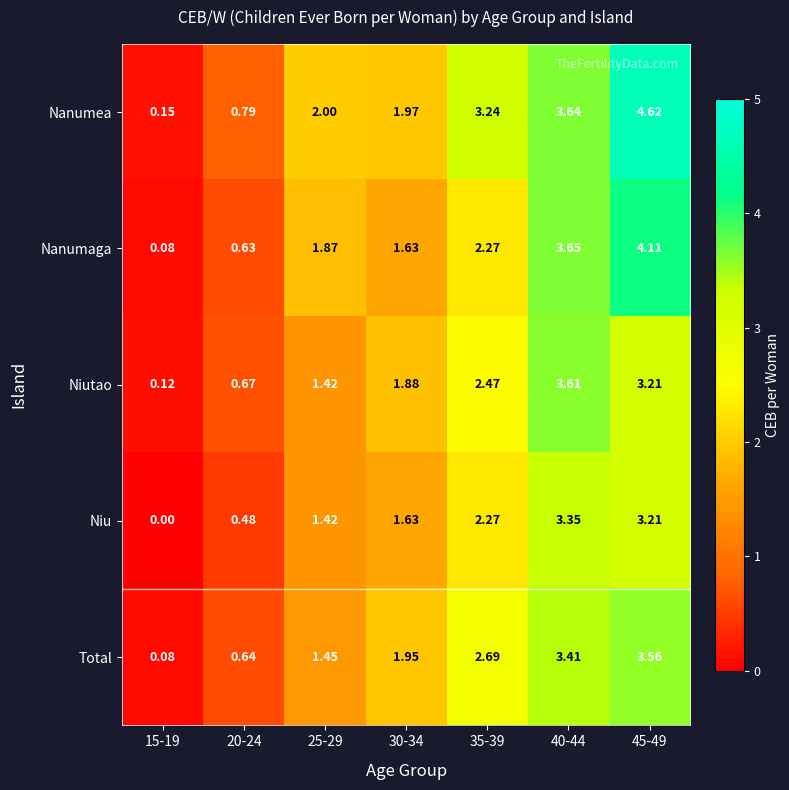

Rank the series by their maximum value, from lowest to highest.

Niu, Total, Niutao, Nanumaga, Nanumea